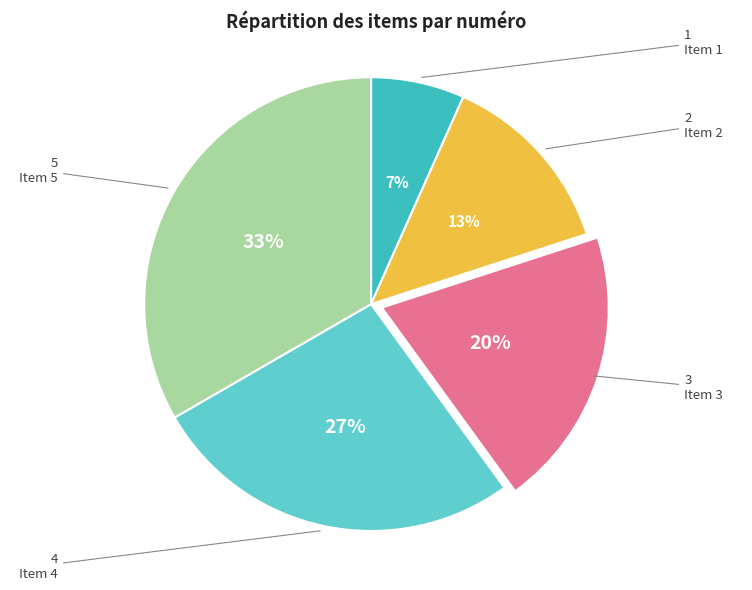

Is the sum of Item 5 and Item 4 greater than half?

Yes